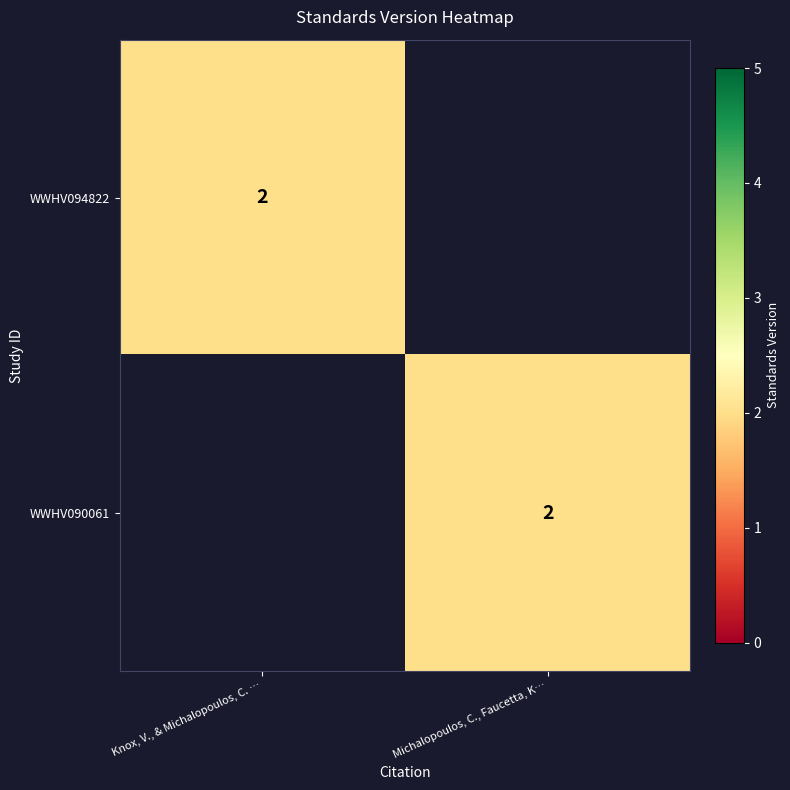

The value of WWHV090061 at Michalopoulos, C., Faucetta, K… is 1. True or false?

False